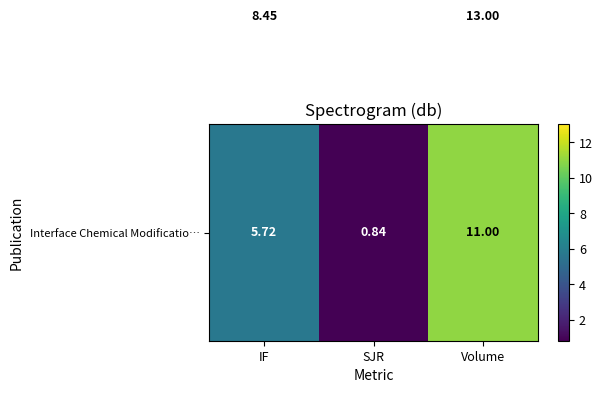

At which category is the sum across all series the highest?

Volume